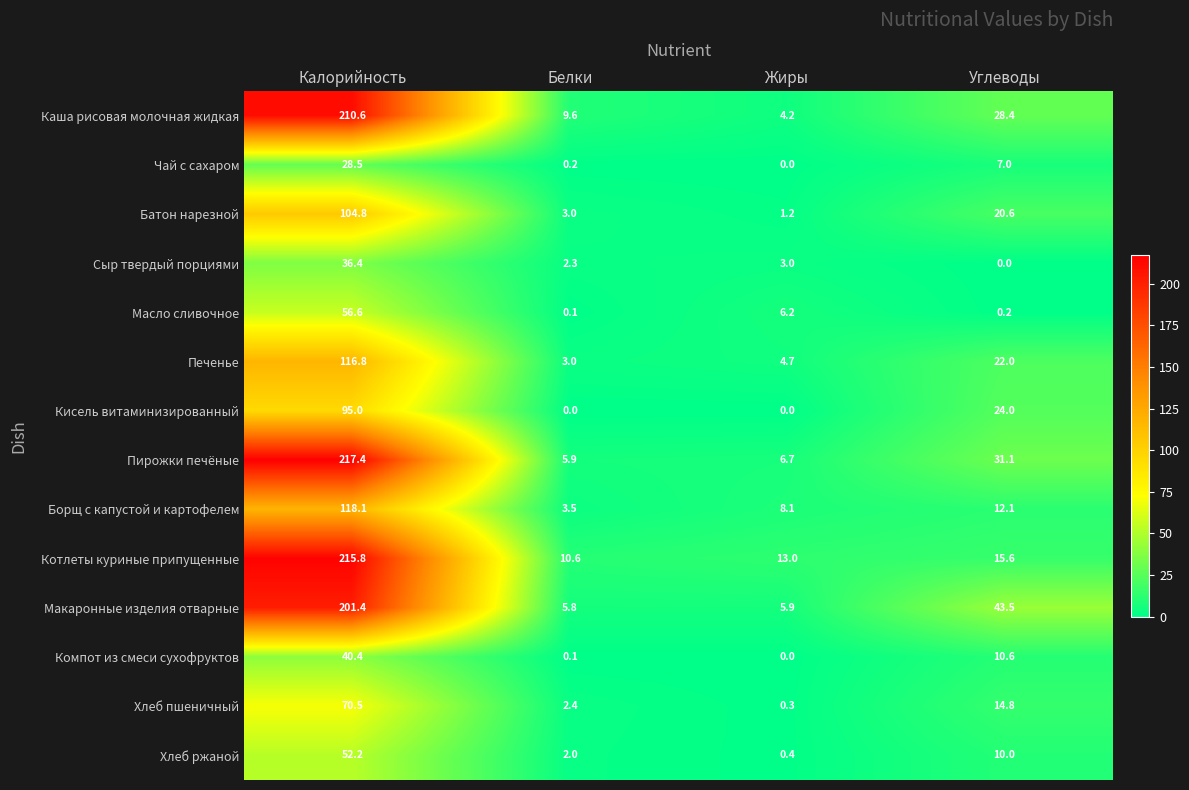

The Котлеты куриные припущенные series shows 215.8 at Калорийность. True or false?

True